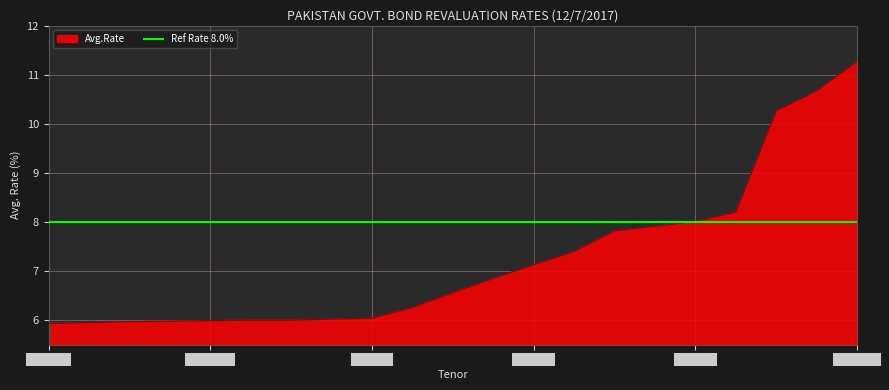

The value at PKRV7D is 9.3. True or false?

False